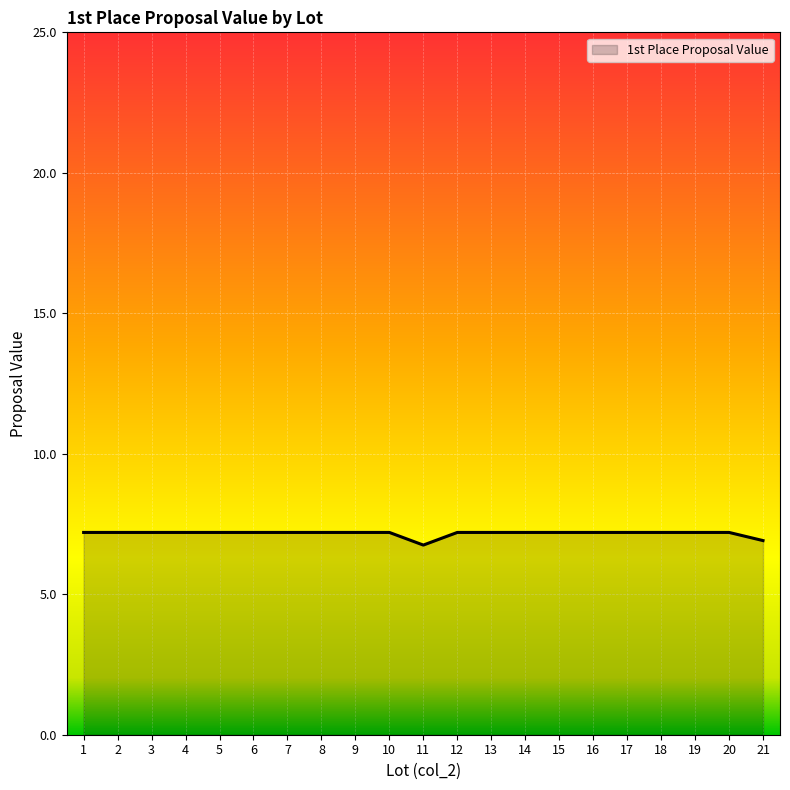

Is it true that the value at 7 is 9.5?

False